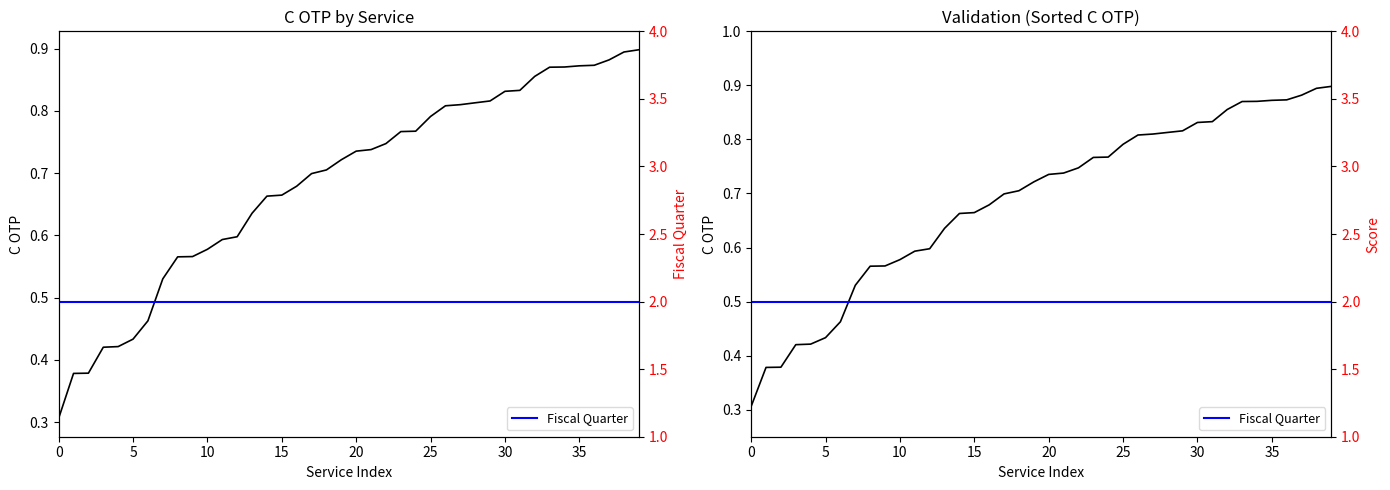

True or false: C OTP has more than 0 points higher than both neighbors.

False